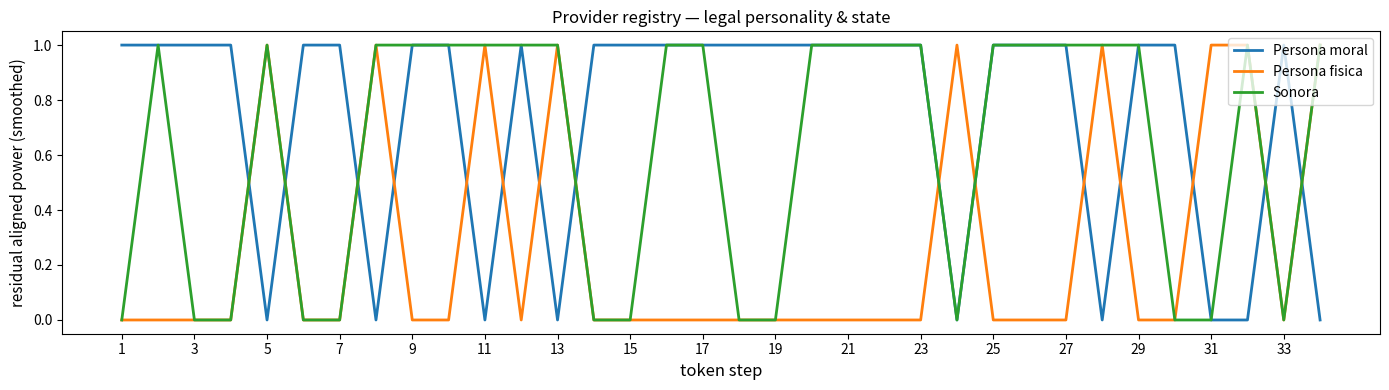

Rank the series by their average value, from highest to lowest.

Persona moral, Sonora, Persona fisica